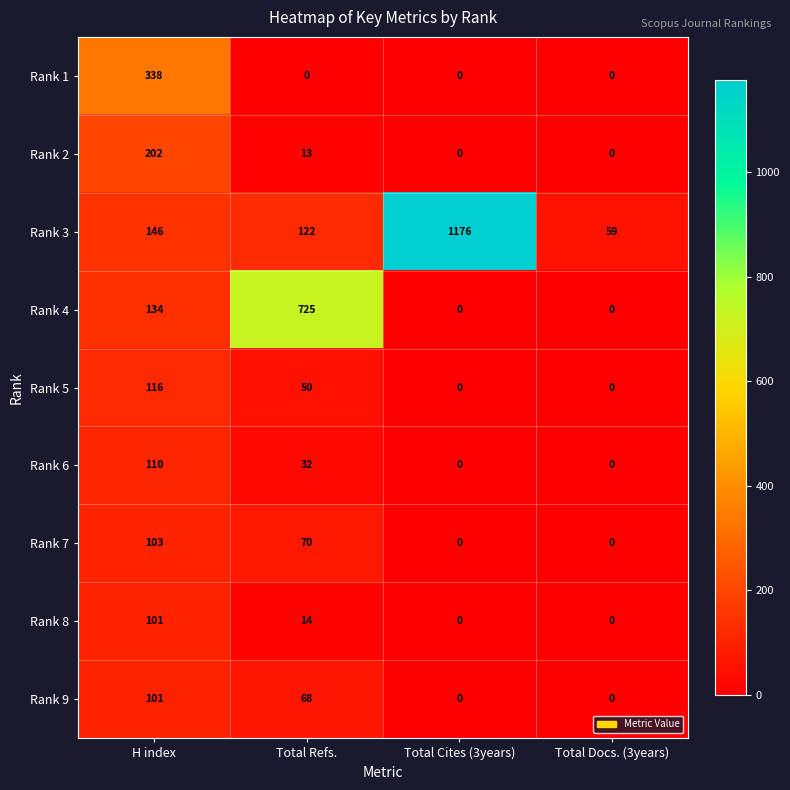

At which label does Rank 5 first exceed 50?

H index